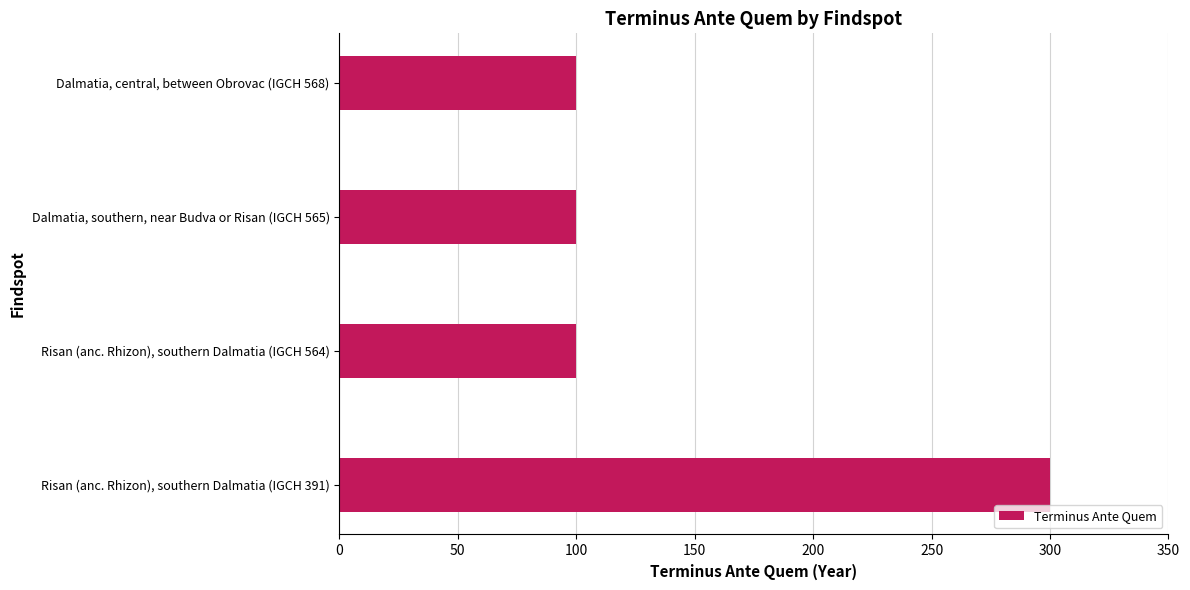

What is the ratio of the value at Risan (anc. Rhizon), southern Dalmatia (IGCH 564) to the value at Risan (anc. Rhizon), southern Dalmatia (IGCH 391)?

0.3